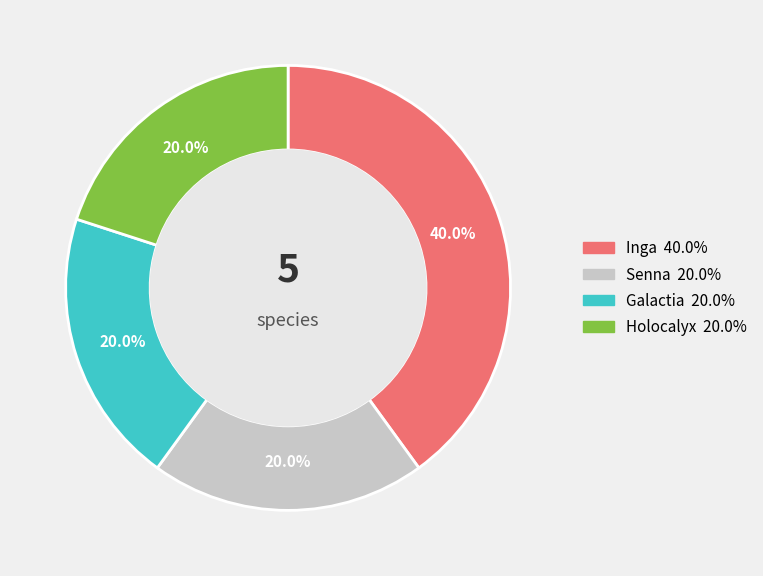

Does any single category account for the majority?

No